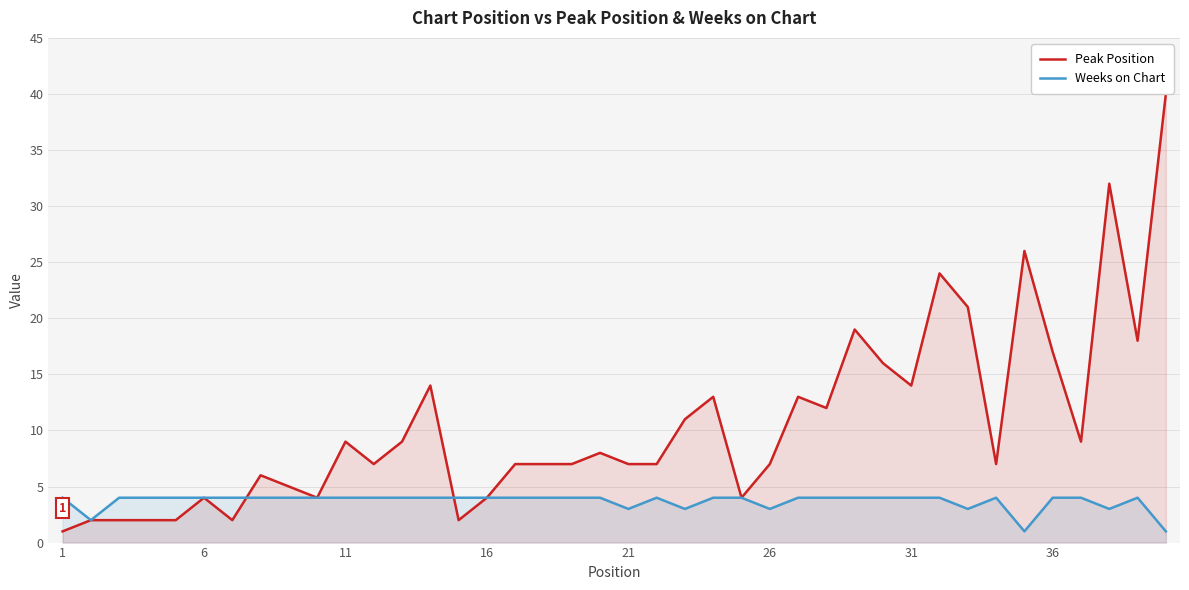

Which series has the largest total across all categories?

Peak Position